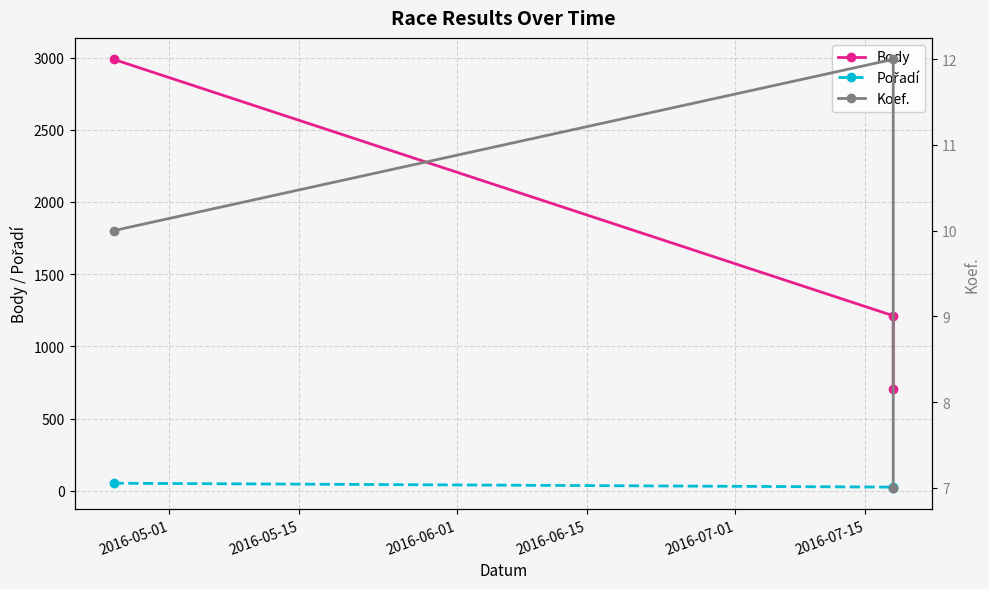

Rank the series at 2016-06-01 from lowest to highest value.

Koef., Pořadí, Body